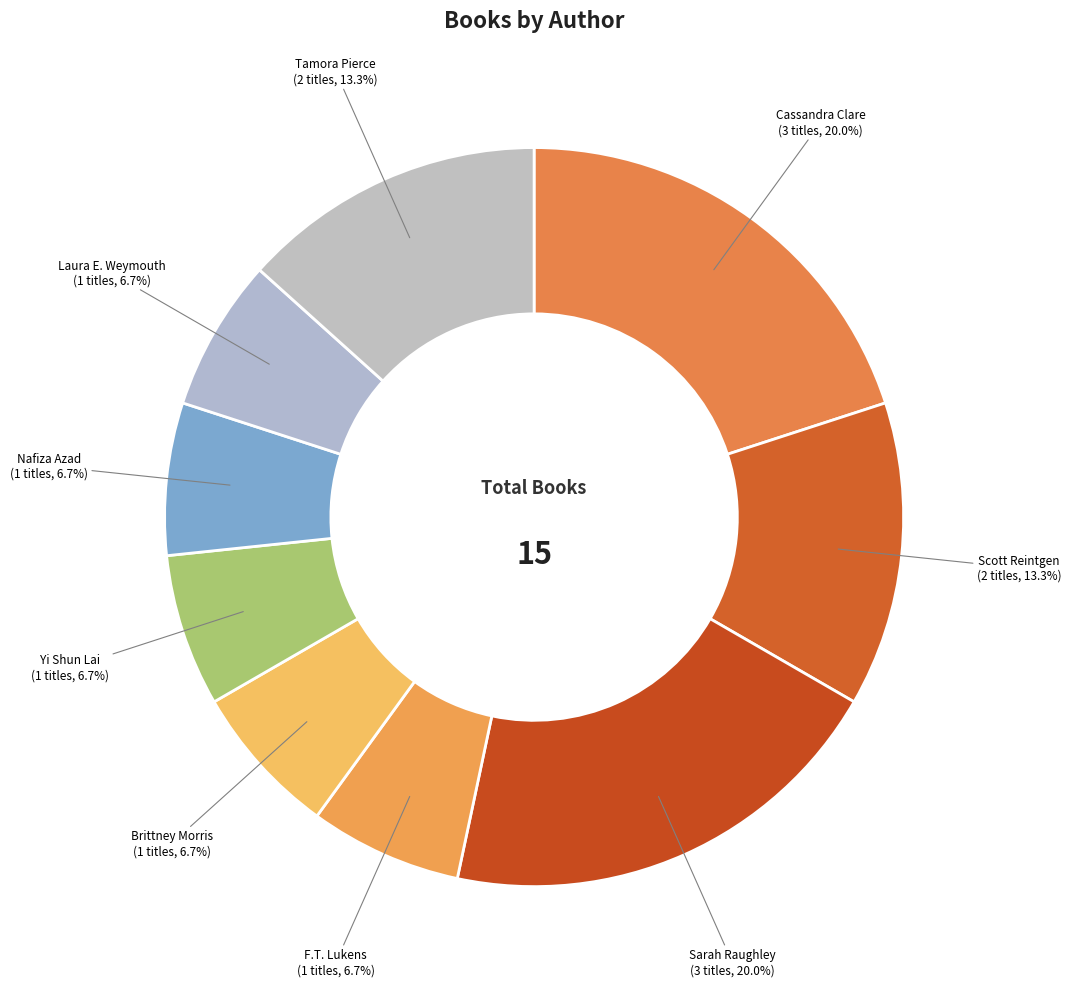

How many segments does this pie chart have?

9